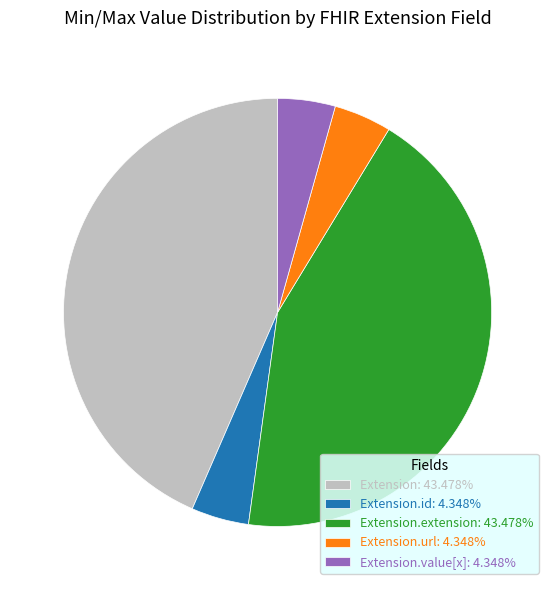

How many segments does this pie chart have?

5